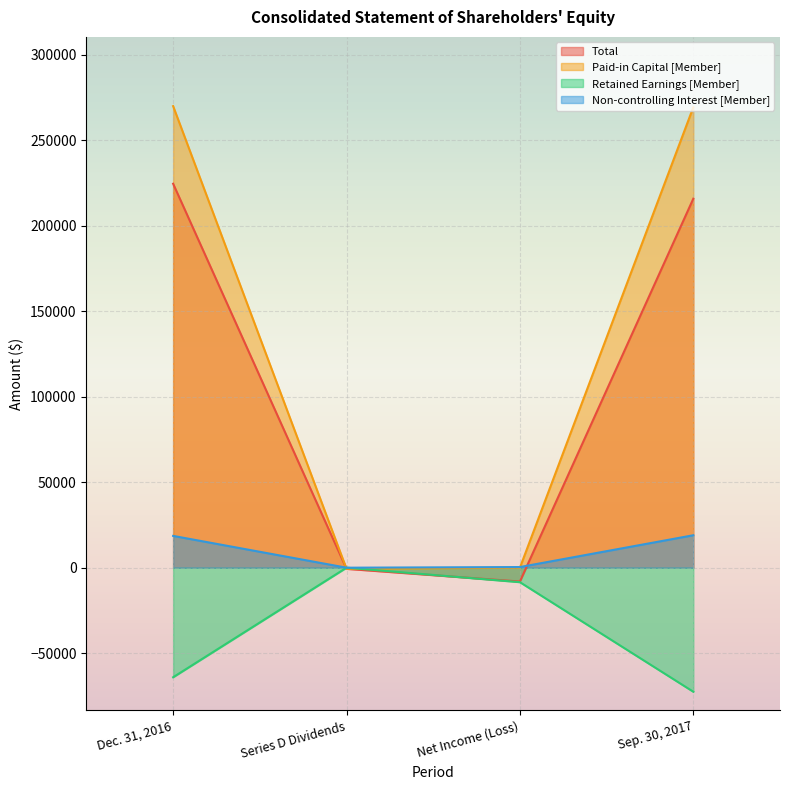

What is the total value across all series at Series D Dividends?

-1340